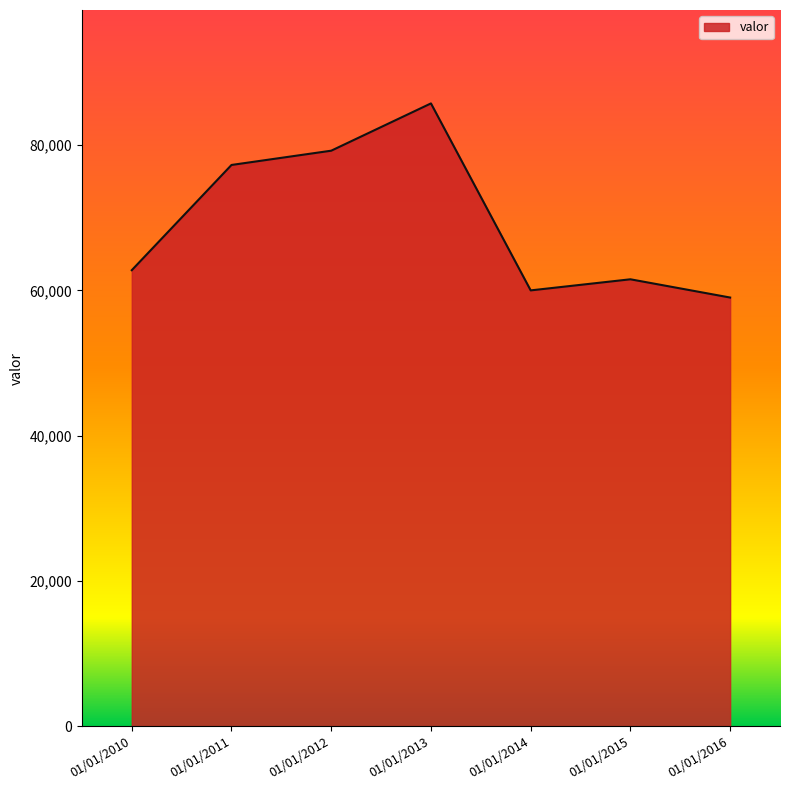

What is the difference between the values at 01/01/2010 and 01/01/2013?

22962